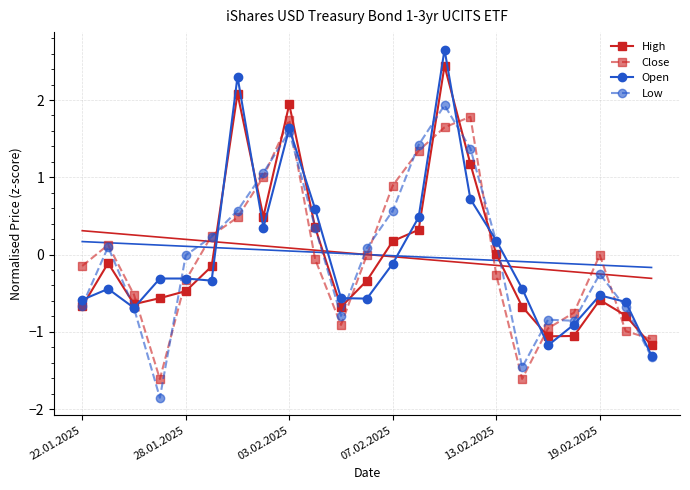

The value of Close at 03.02.2025 is -0.2. True or false?

False